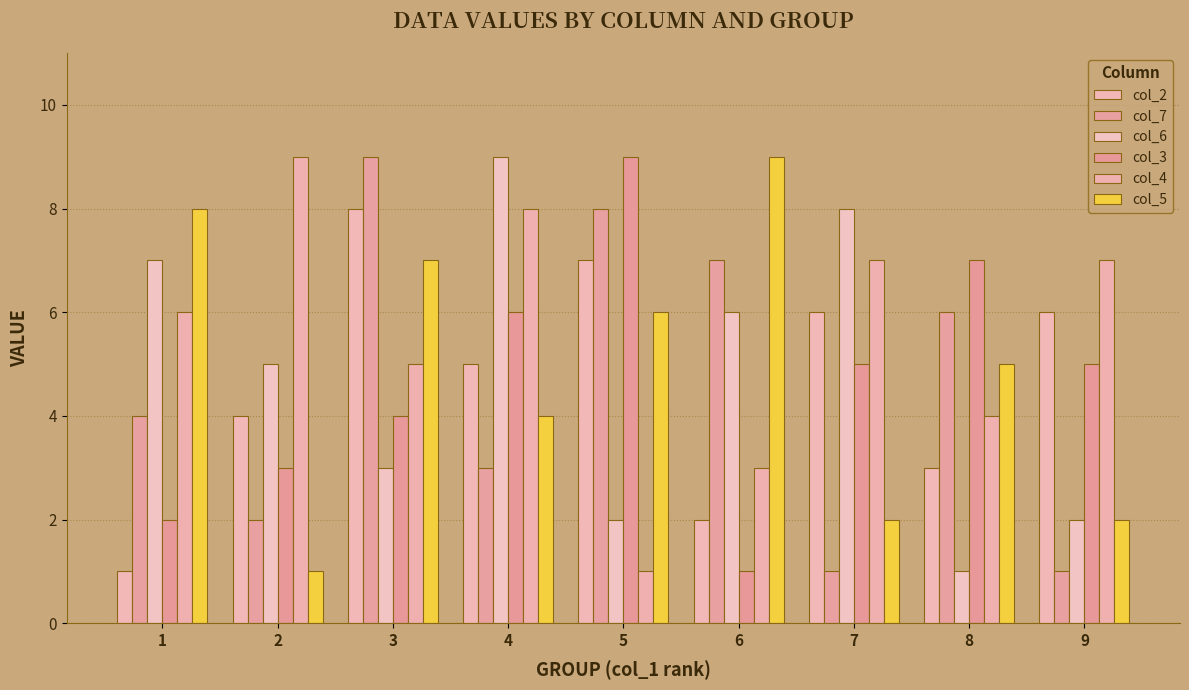

What are all the series names shown in the legend?

col_2, col_7, col_6, col_3, col_4, col_5